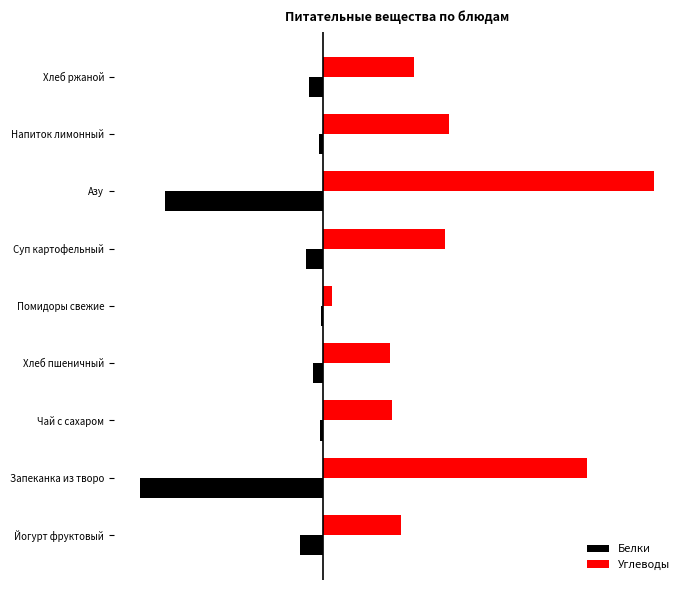

Which series has the largest total across all categories?

Углеводы